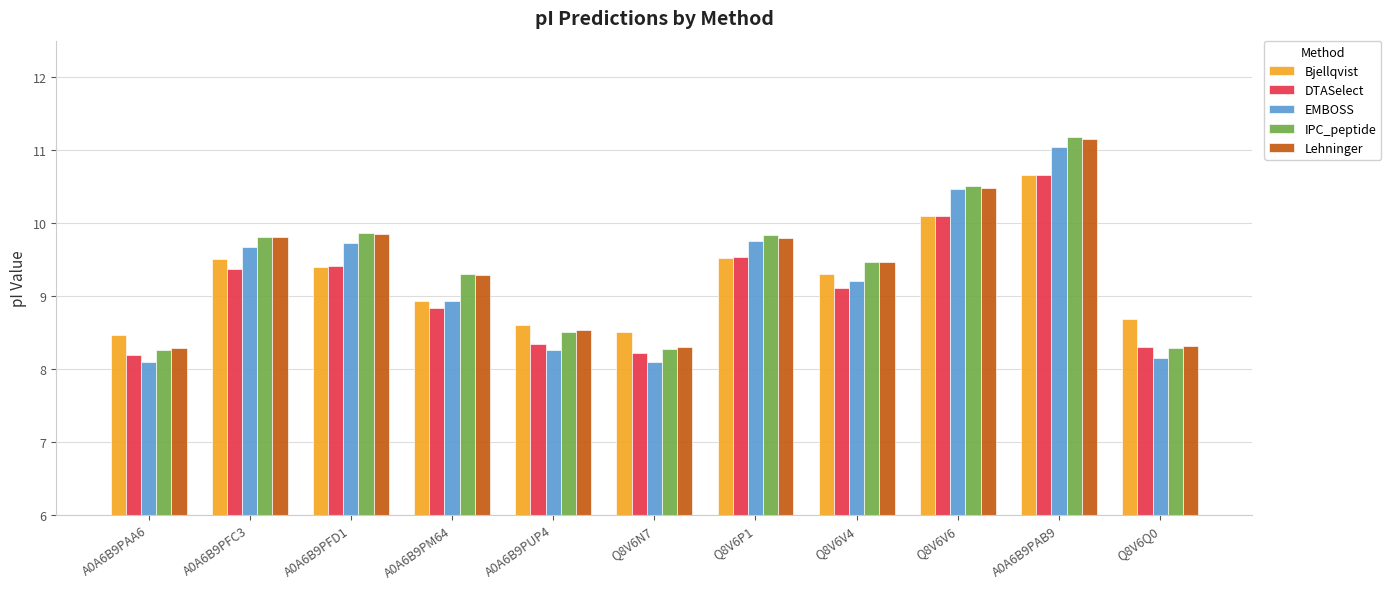

What is the total value across all series at A0A6B9PFC3?

48.2